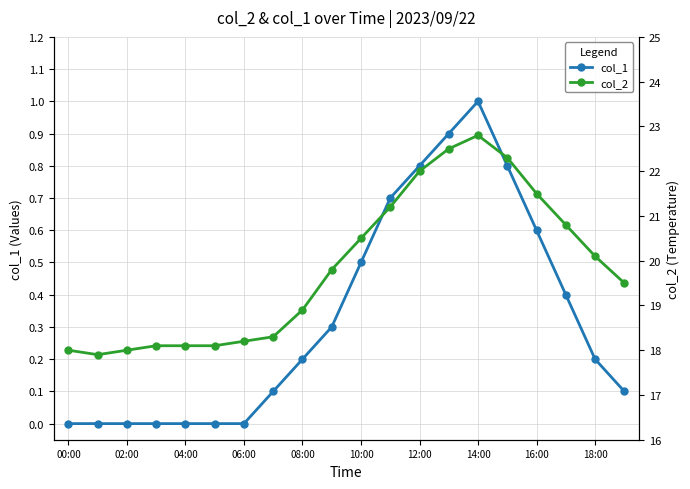

Does the chart have visible grid lines?

Yes